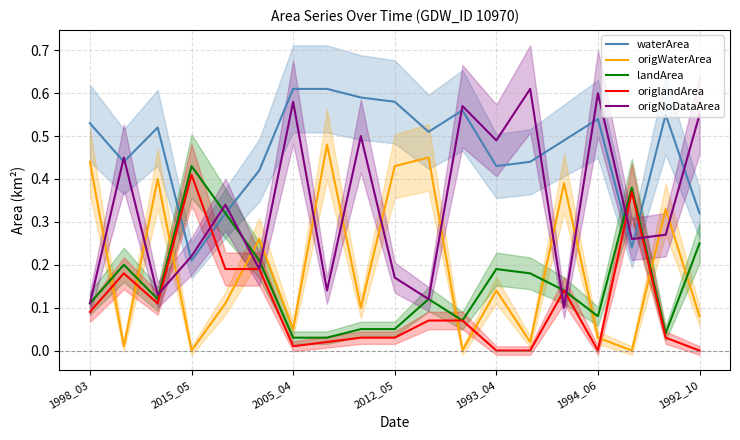

True or false: origWaterArea and origlandArea cross at least once.

True